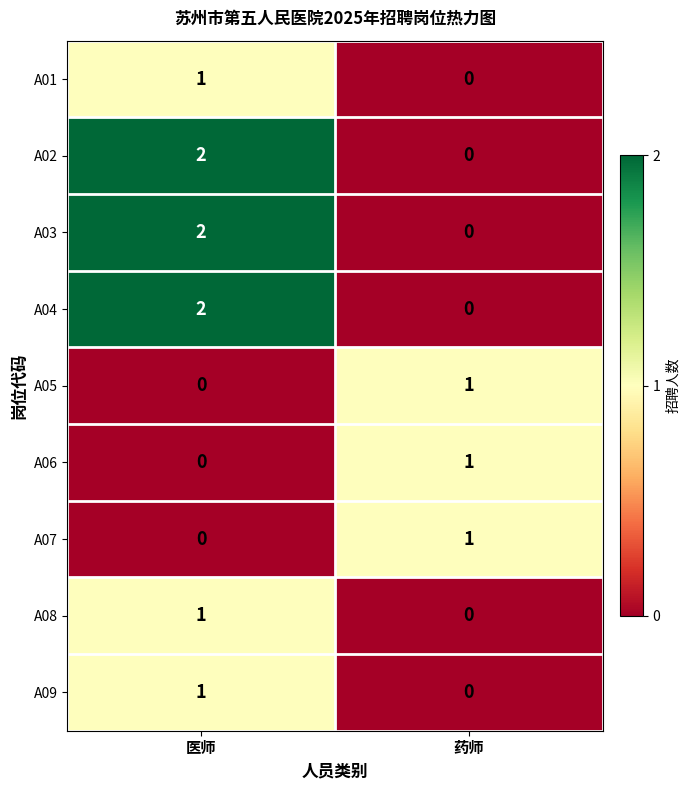

At which category does the chart reach its peak across all series?

医师